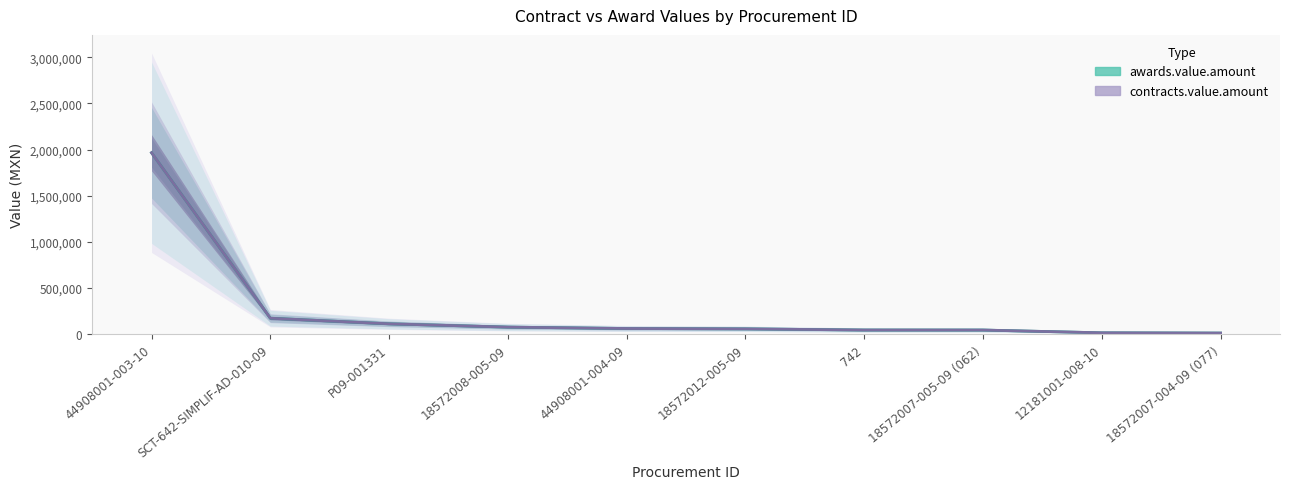

What is the sum of the awards.value.amount values at 18572007-004-09 (077) and 44908001-004-09?

70039.9